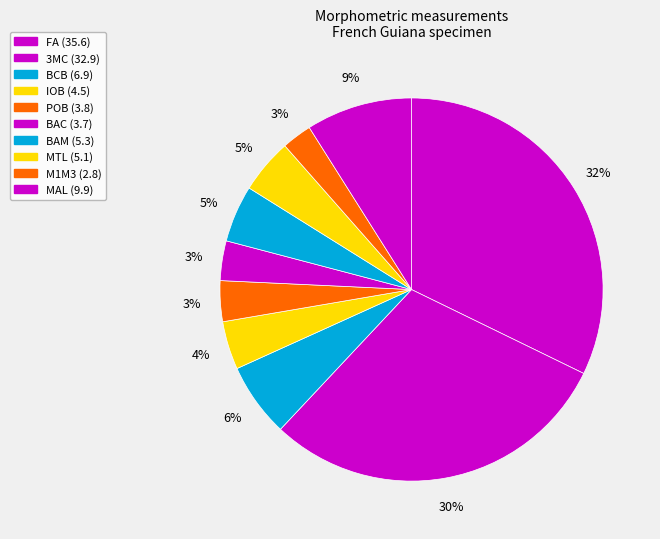

Which category has the biggest portion of the pie?

FA